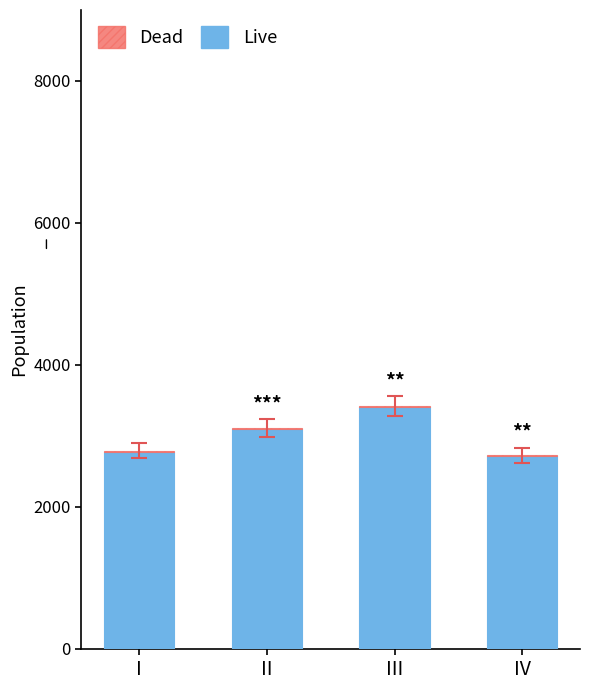

True or false: Live has a value of 3406 at III.

True